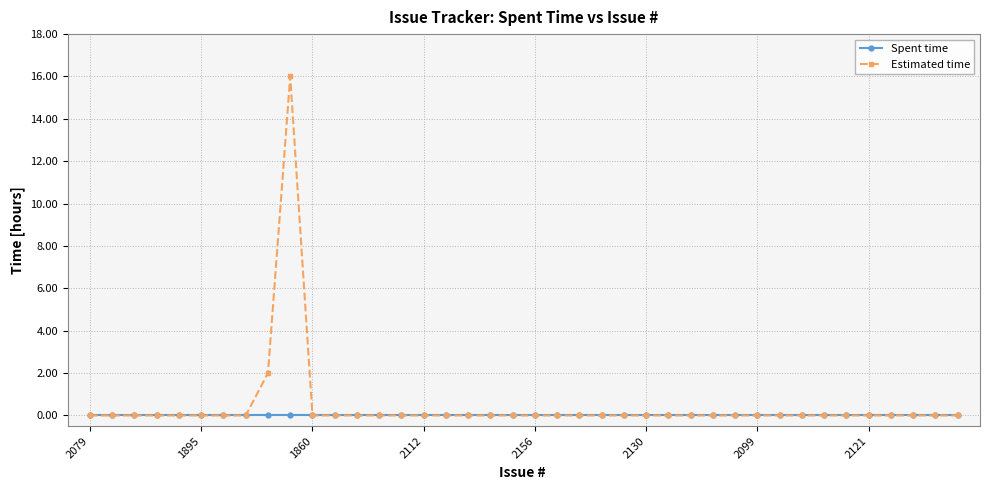

Which series has the widest spread of values?

Estimated time